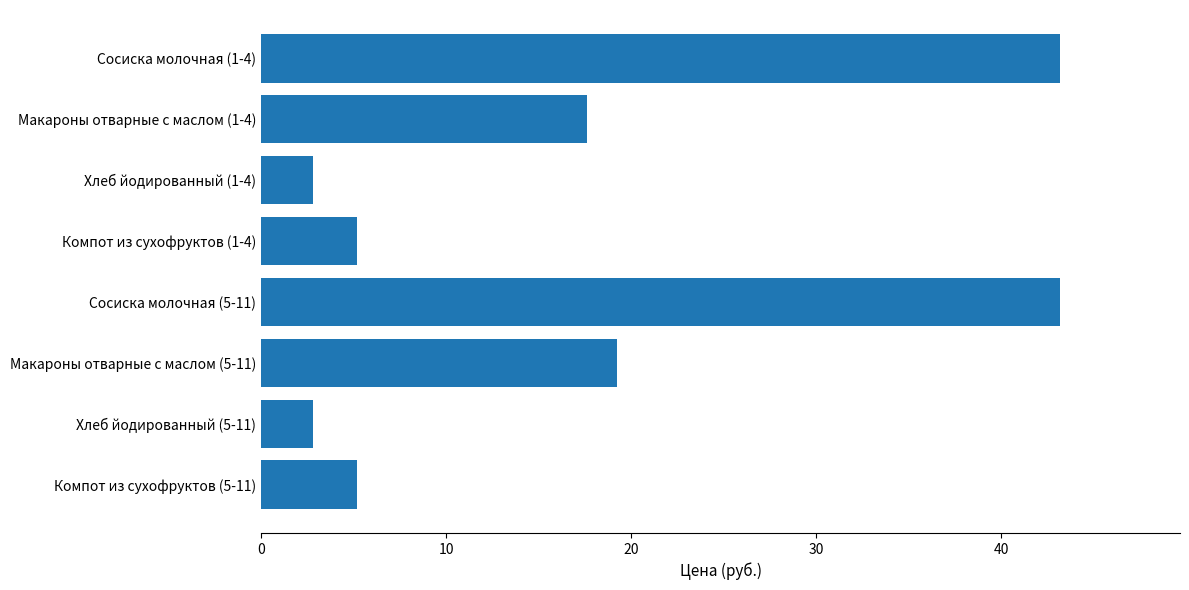

What is the difference between the second highest and minimum values?

40.4